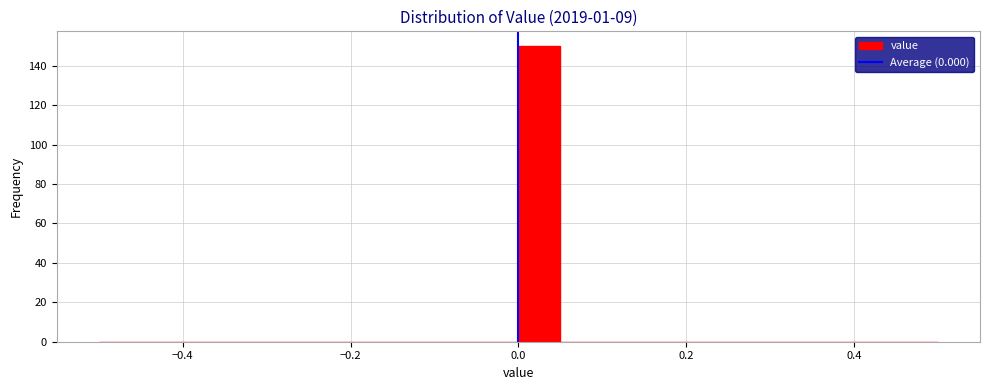

Read against the x-axis, roughly where is the centre of the tallest bar?

0.02